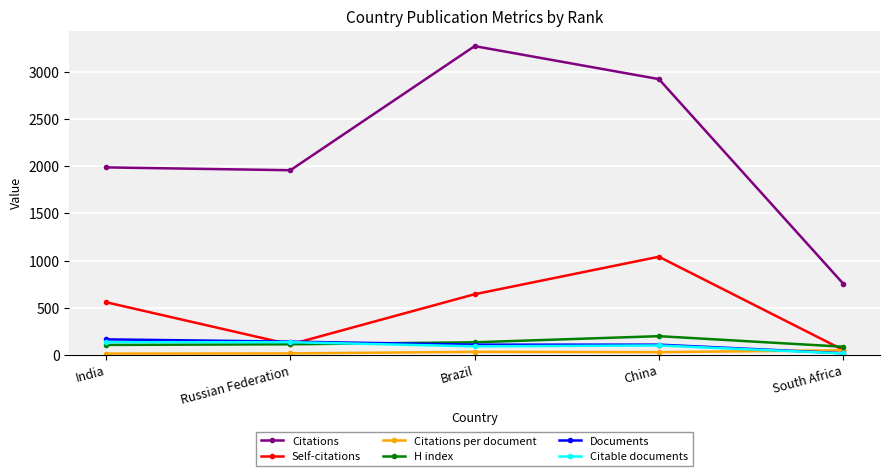

At how many categories does at least one series exceed 1525?

4